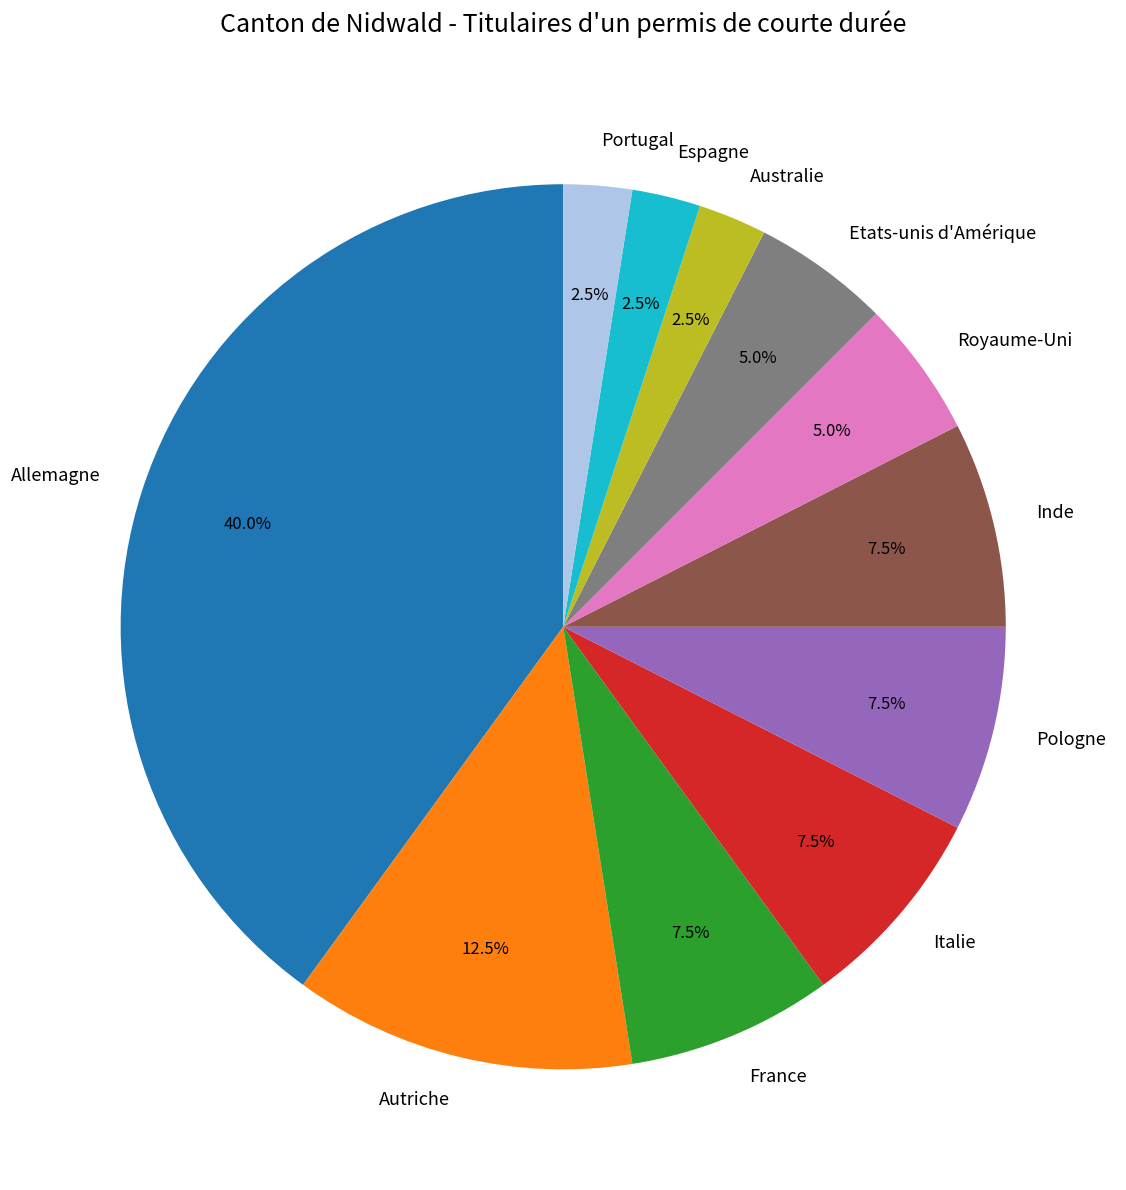

Is there a majority slice in this chart?

No